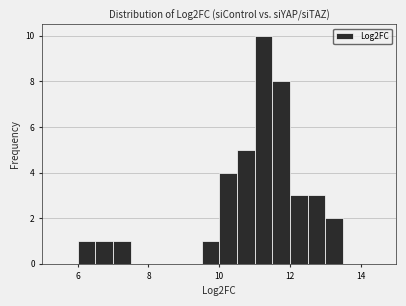

Read against the x-axis, roughly where is the centre of the tallest bar?

11.2